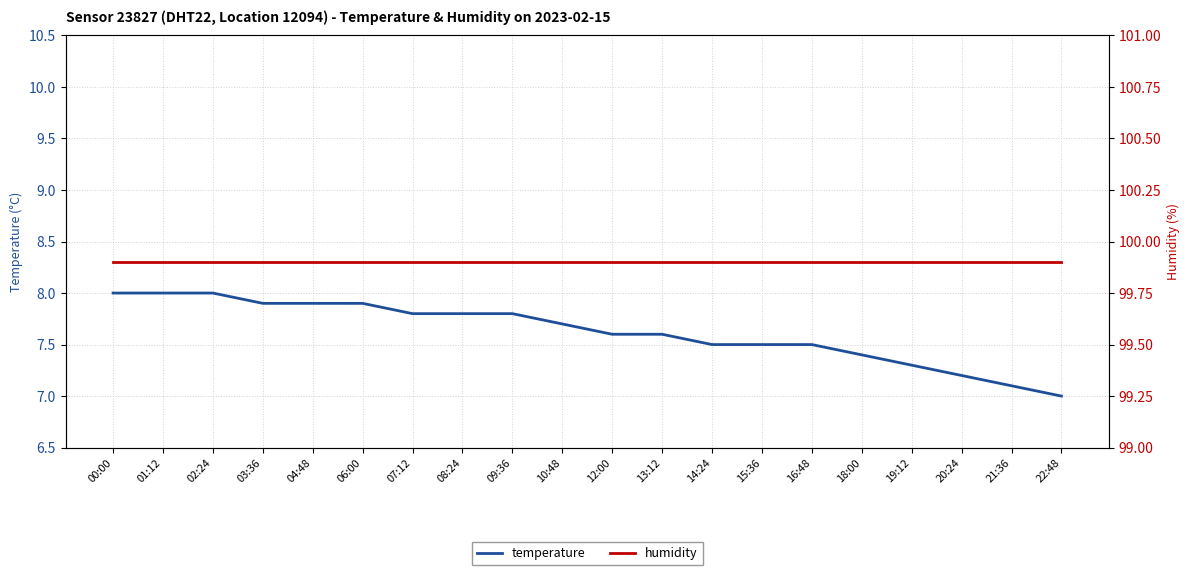

What is the difference between the temperature values at 06:00 and 02:24?

0.1